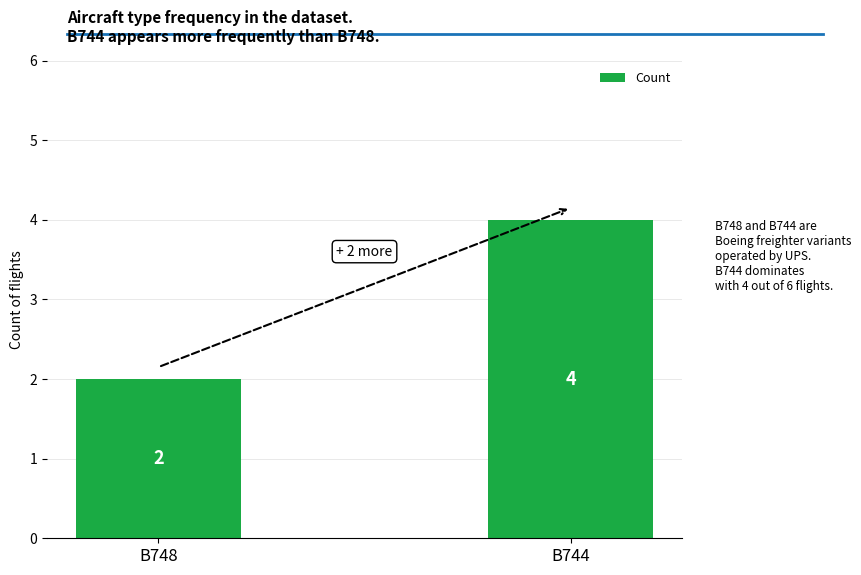

Are the bars horizontal?

No